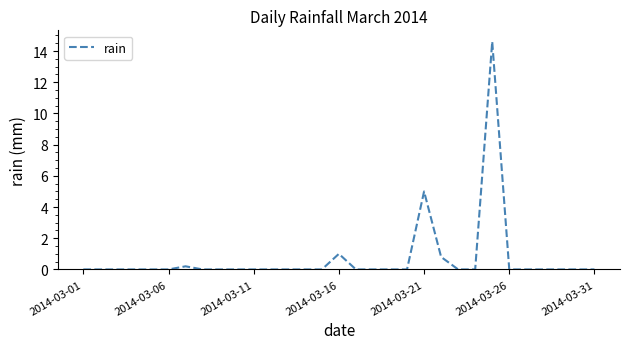

What is the difference between the maximum and minimum values?

14.6